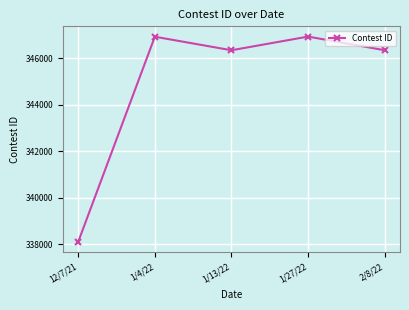

What is the approximate value at 1/27/22, to the nearest 100?

346900